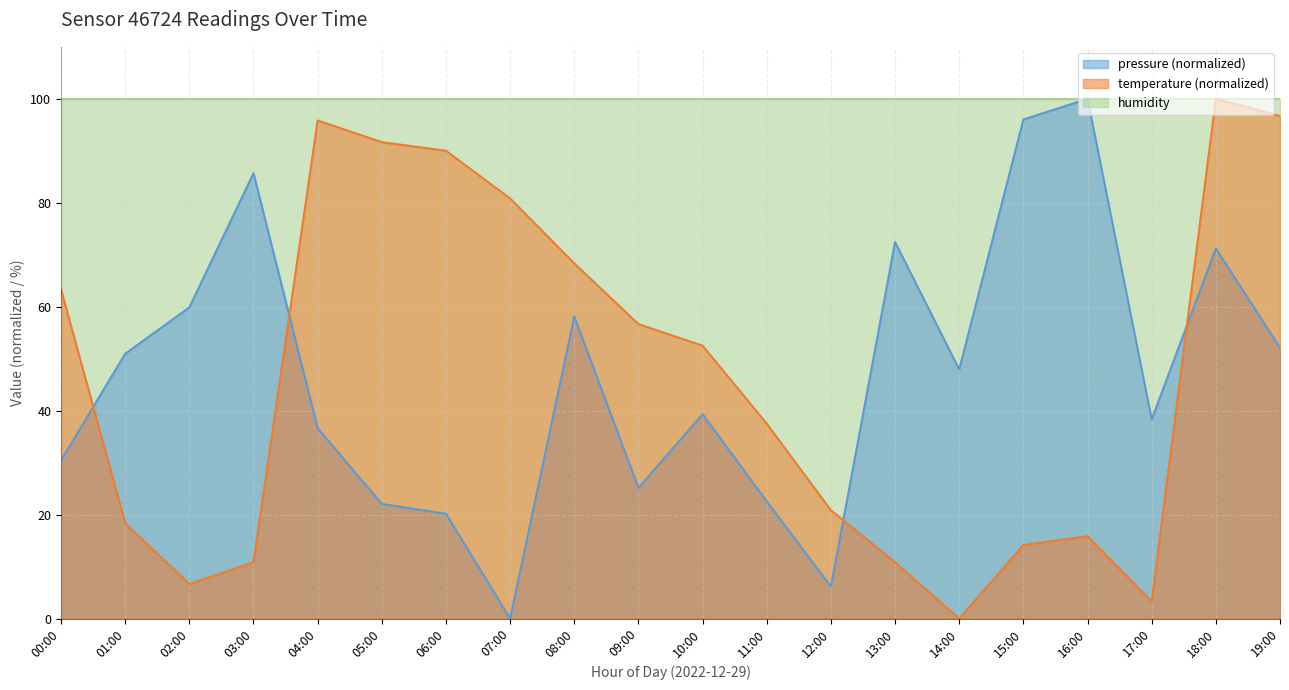

Which label corresponds to the smallest value in the chart?

07:00